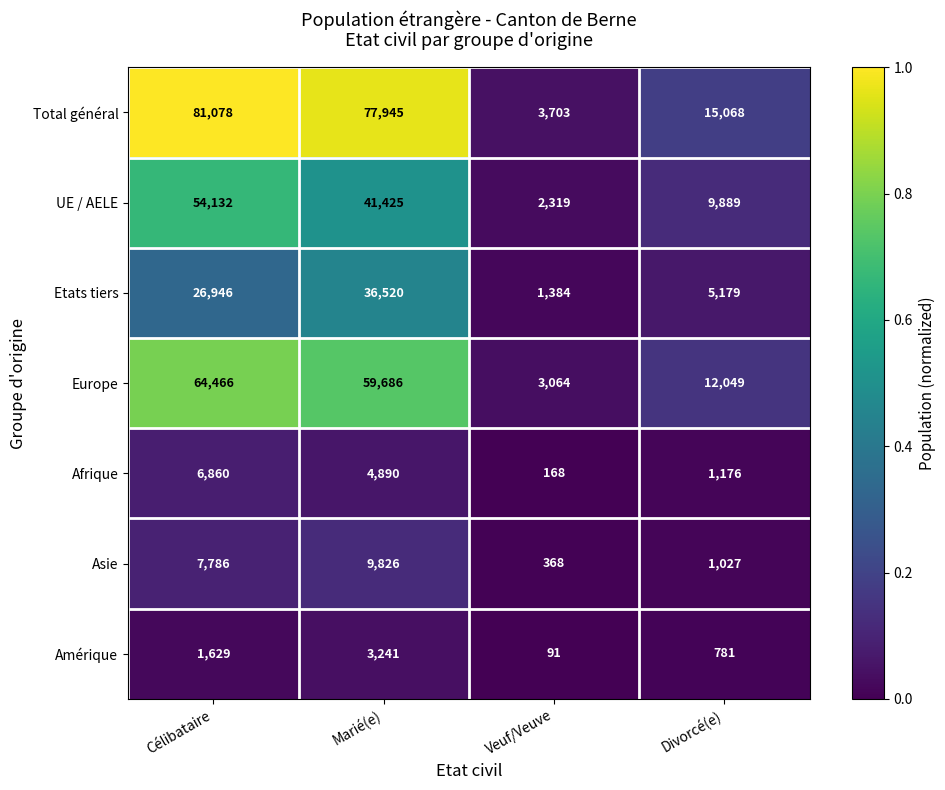

Reading left to right, transcribe all the data shown in this chart.

Total général: 81078	77945	3703	15068
UE / AELE: 54132	41425	2319	9889
Etats tiers: 26946	36520	1384	5179
Europe: 64466	59686	3064	12049
Afrique: 6860	4890	168	1176
Asie: 7786	9826	368	1027
Amérique: 1629	3241	91	781